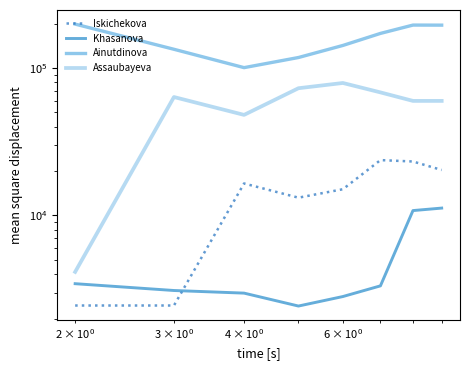

What is the maximum value for Iskichekova?

23727.7